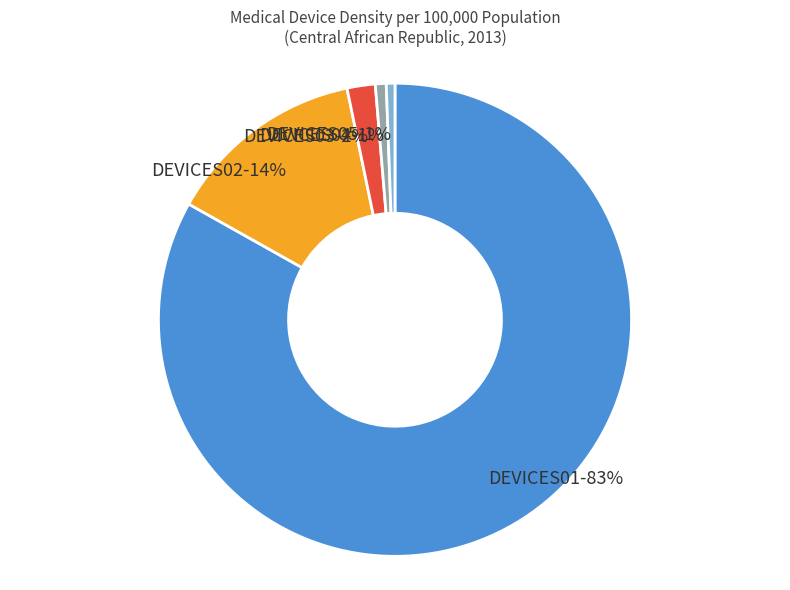

Count the number of slices in the pie.

5